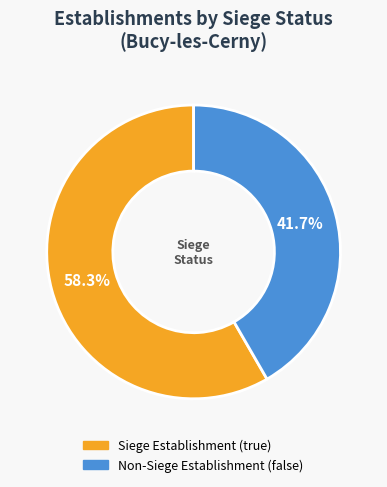

Count the number of slices in the pie.

2